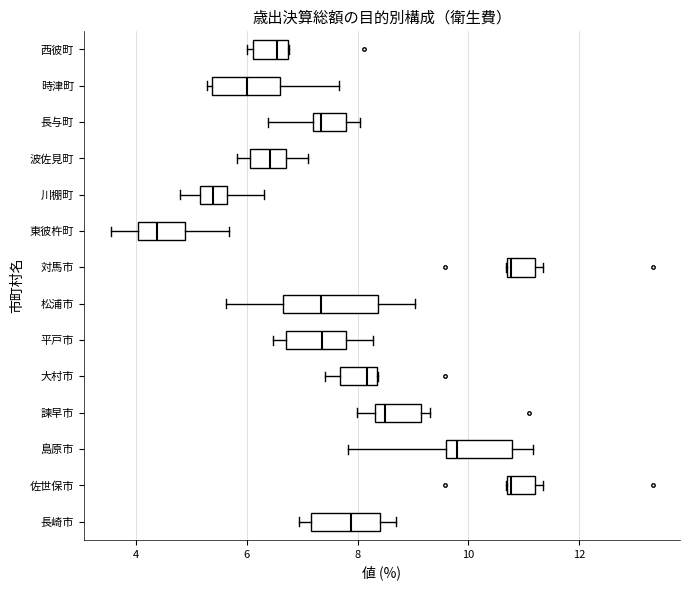

Where does the left whisker of the box for 諫早市 end on the x-axis? The values are not printed on the chart, so give them approximately, as read against the axis.

8.0